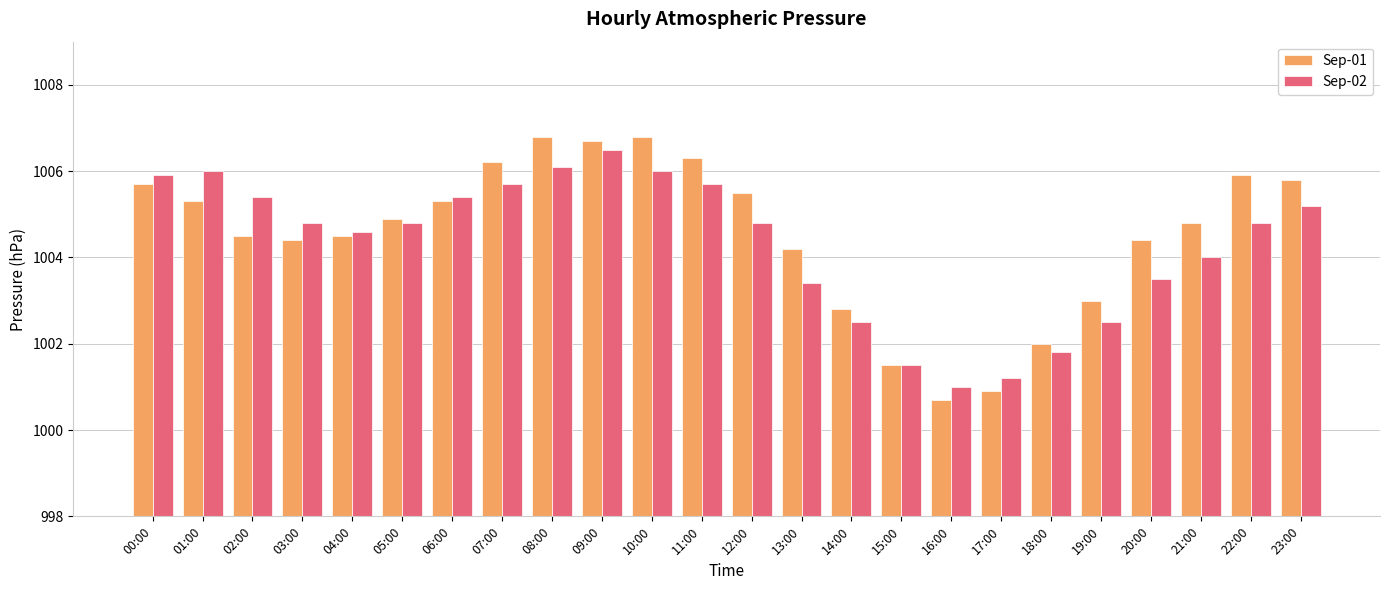

What is the minimum value shown in the chart?

1000.7